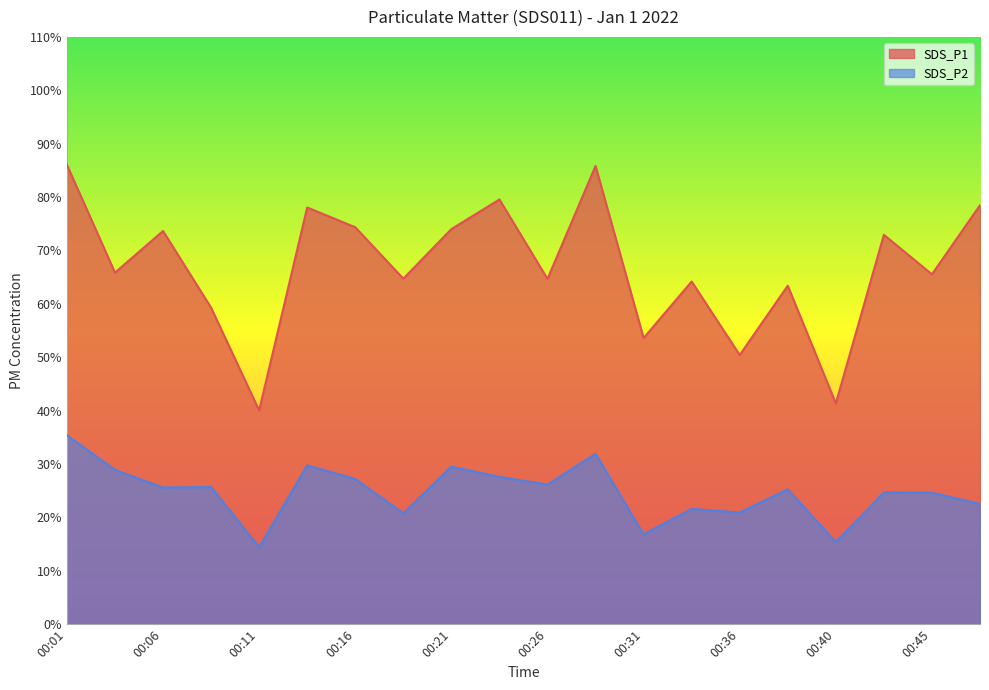

How many lines are shown in the chart?

2